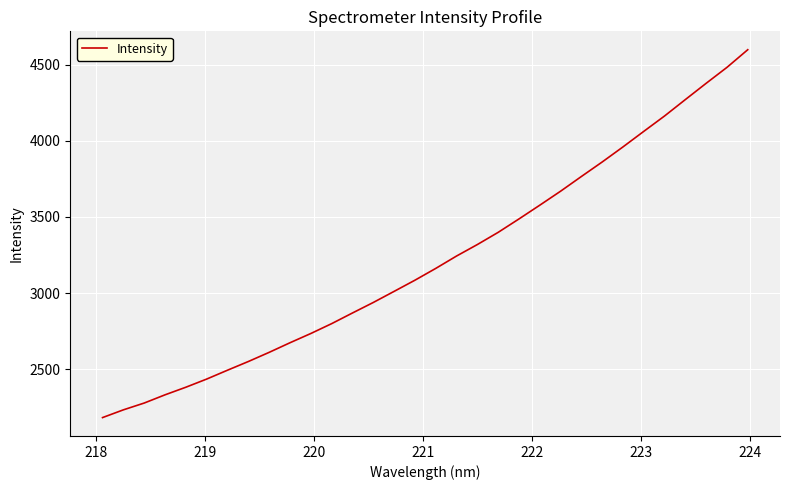

What is the difference between the maximum and minimum values?

2414.9